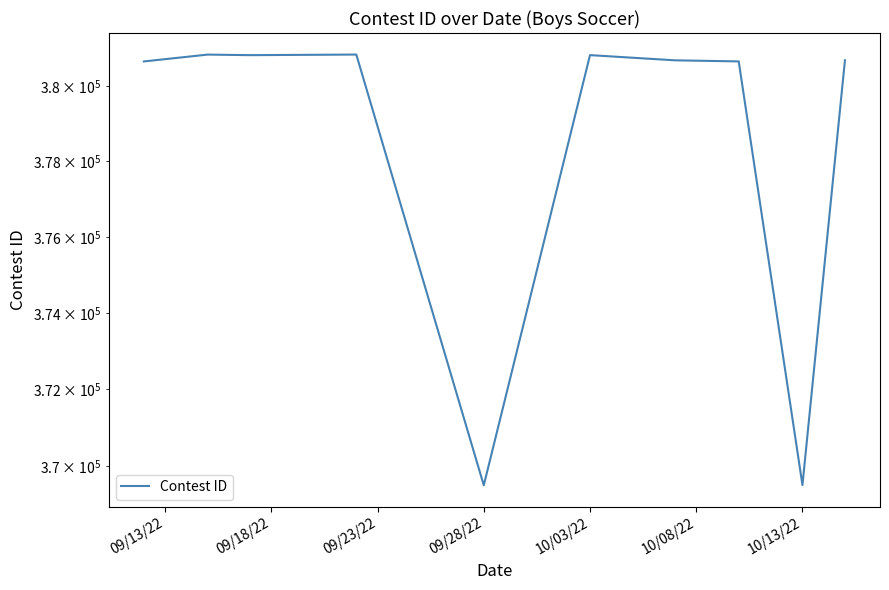

The value at 09/23/22 is 380821. True or false?

True